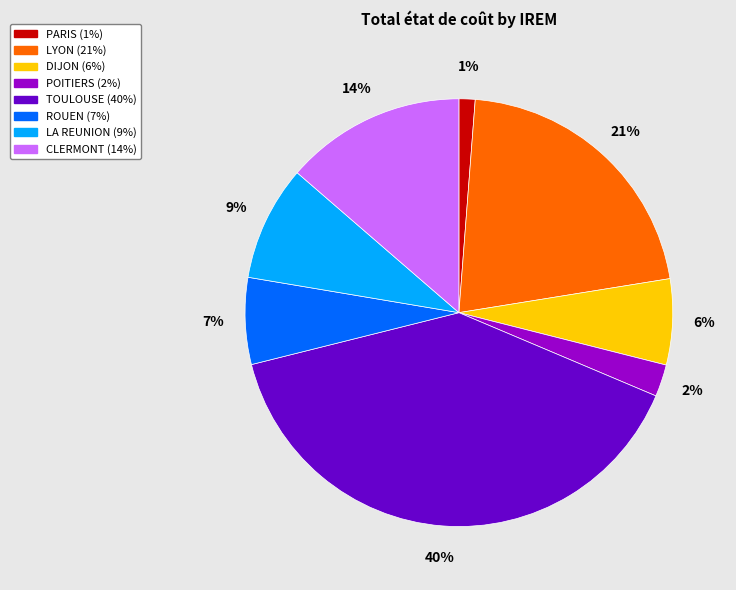

To the nearest percent, what portion does CLERMONT represent?

14%